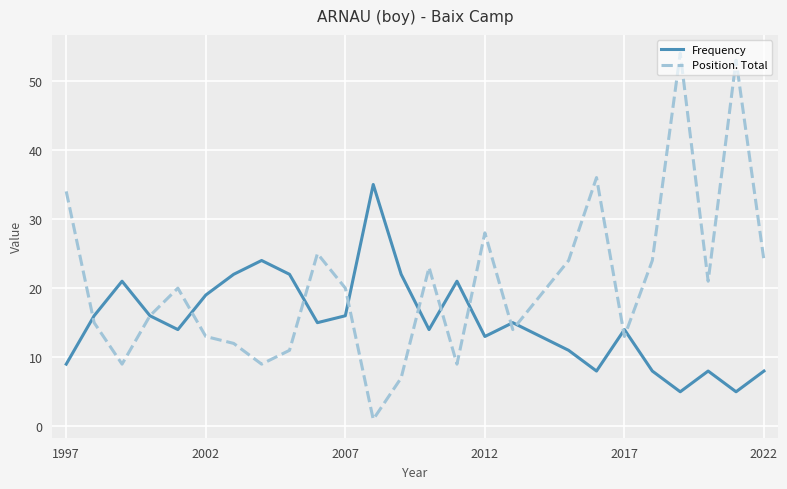

True or false: Position. Total and Frequency cross at least once.

True